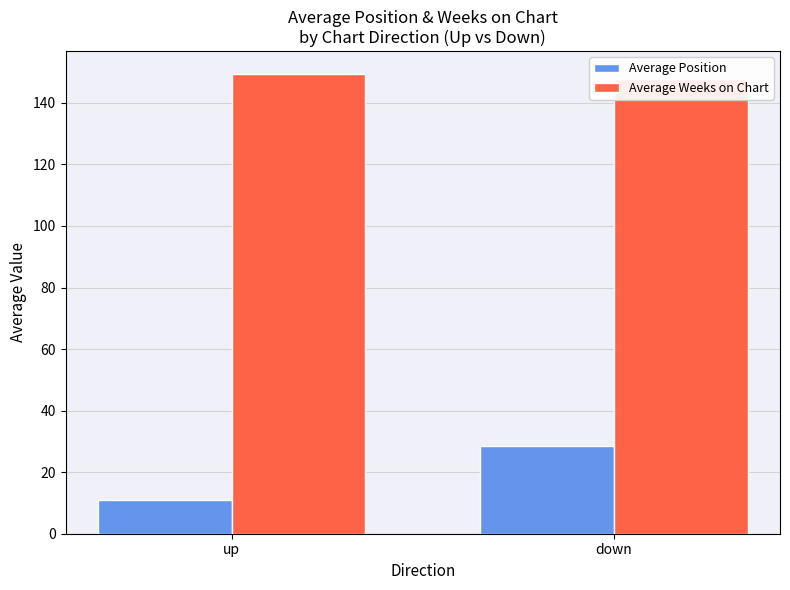

Rank the categories by Average Weeks on Chart value from lowest to highest.

down, up